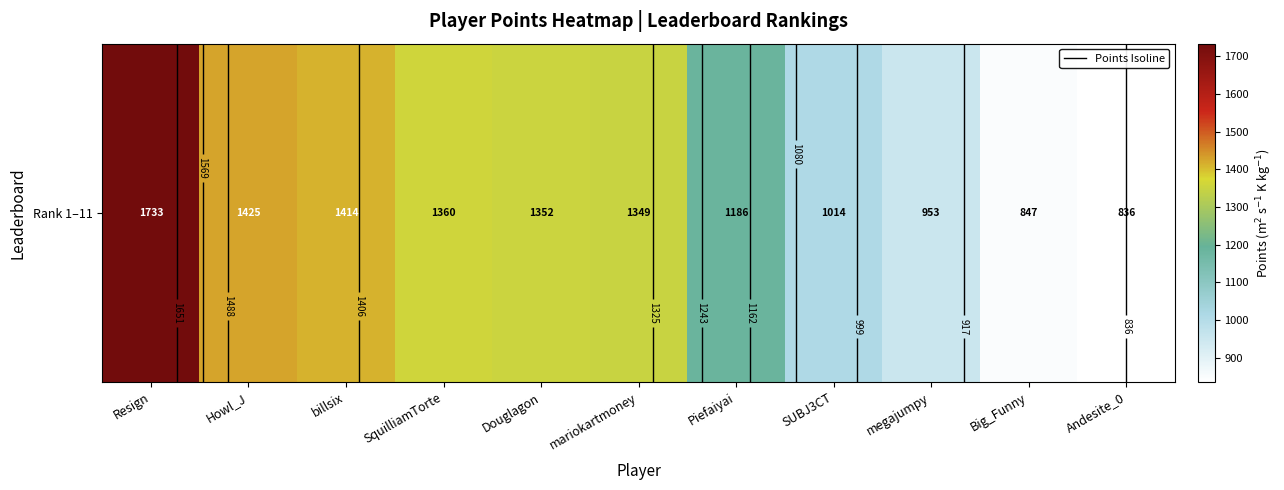

At which label is the value closest to 1284?

mariokartmoney